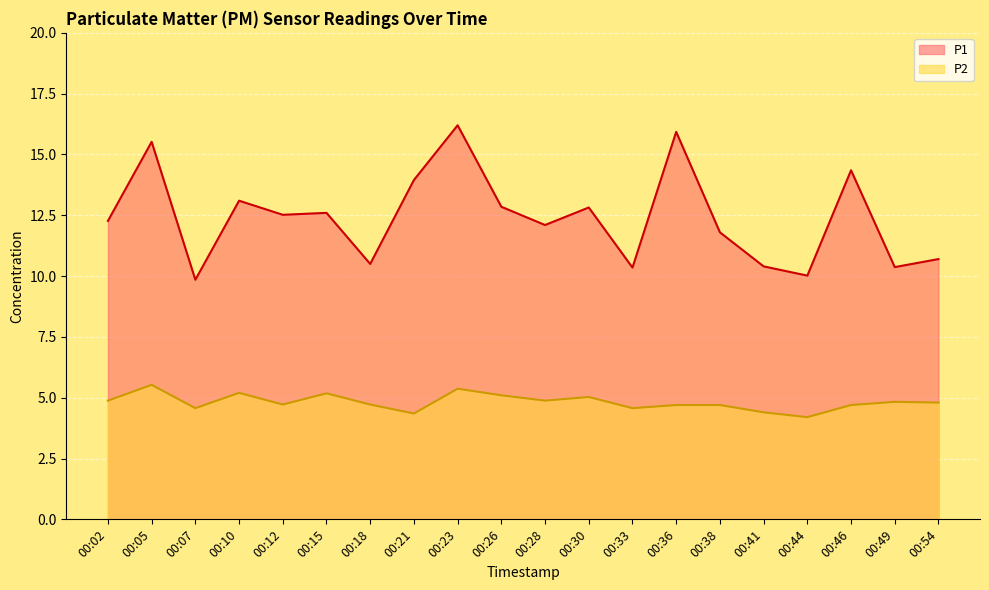

How many lines are shown in the chart?

2